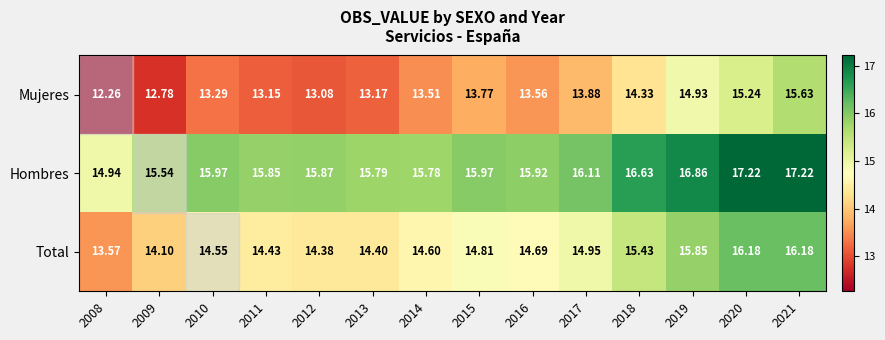

Which series changed the most between 2011 and 2018?

Mujeres